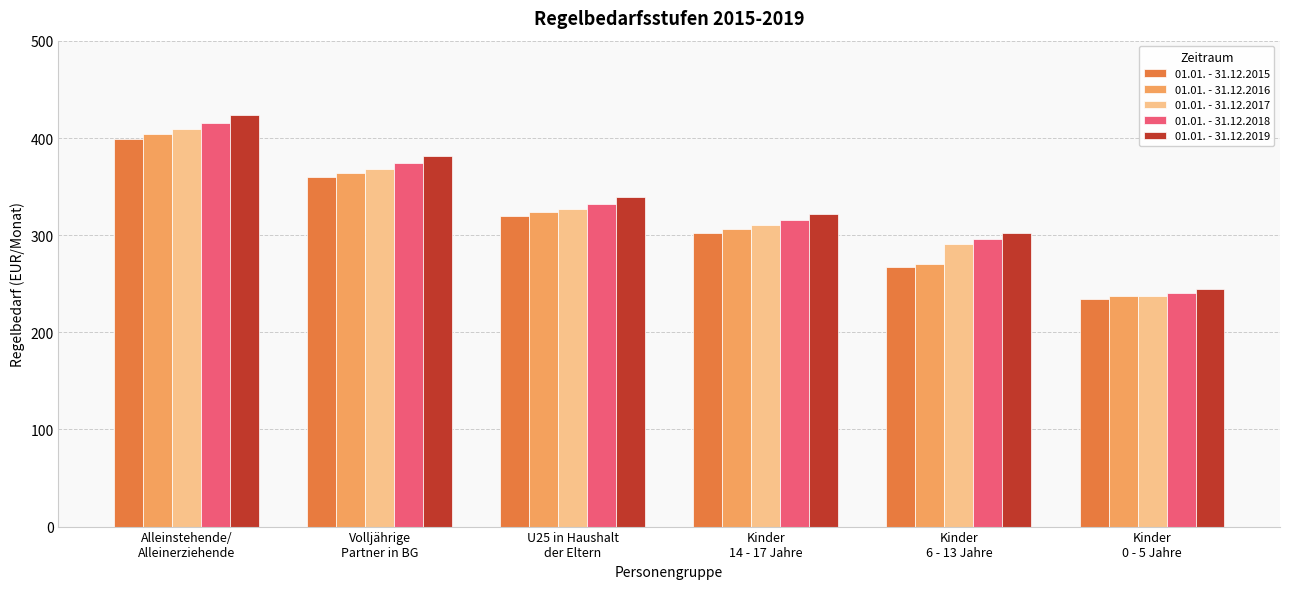

Which category has the lowest value in the 01.01. - 31.12.2015 series?

Kinder
0 - 5 Jahre